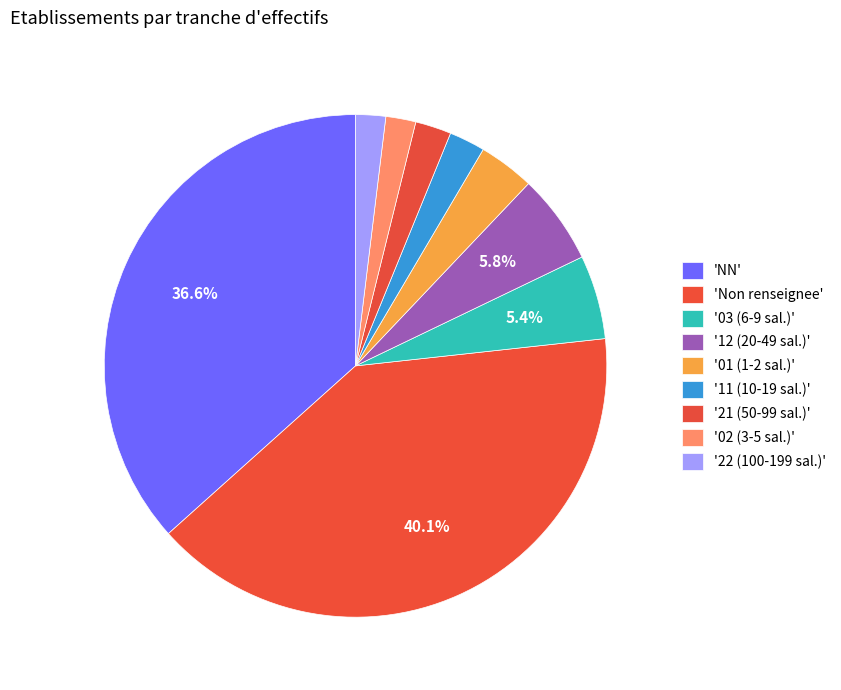

How many slices are in this pie chart?

9